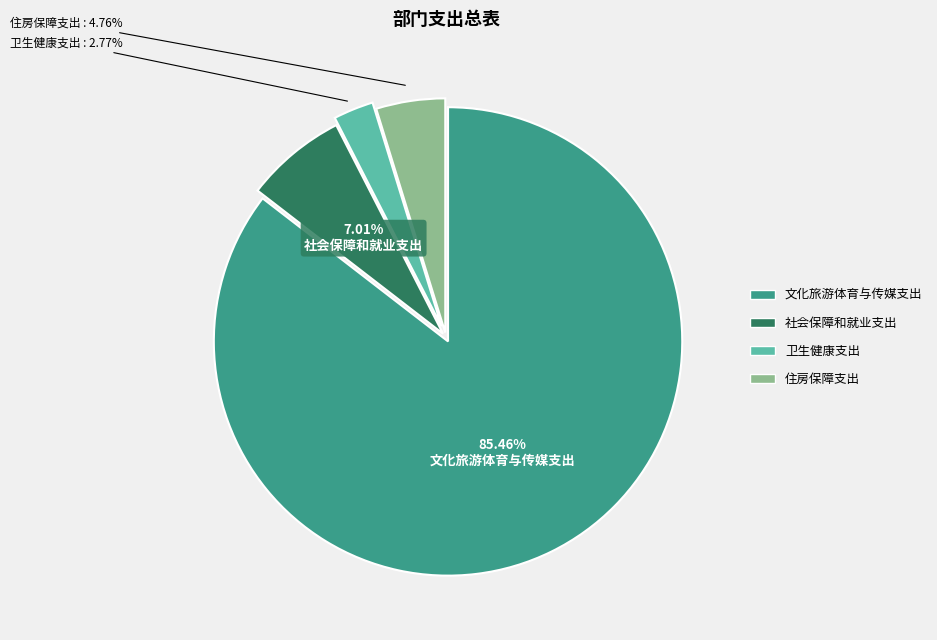

The 文化旅游体育与传媒支出 slice represents 72% of the pie. True or false?

False